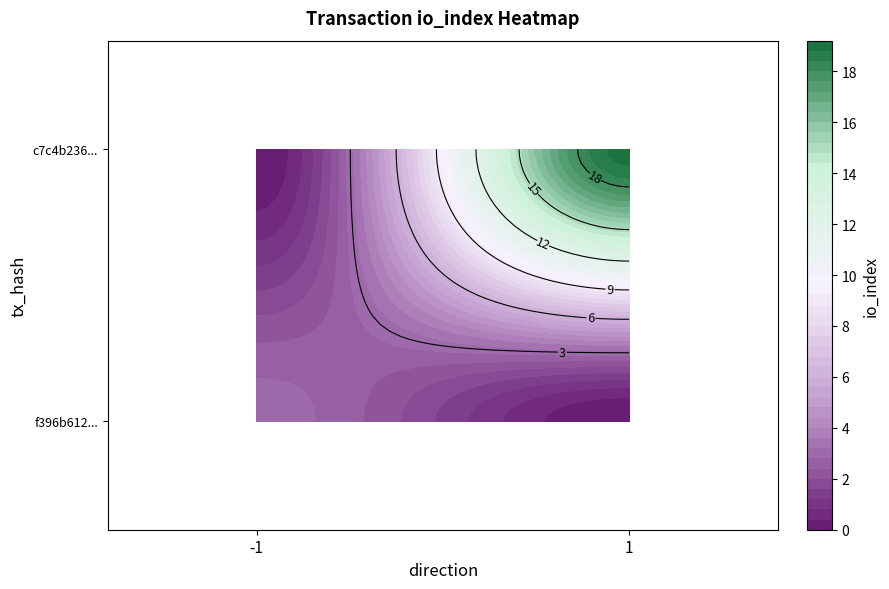

List the series in order of their overall mean, lowest first.

f396b6123c92b757fcecc9b19bcfe53e4821dad, c7c4b2361678f01c4d2ba4d177e4fceb75a7cd9